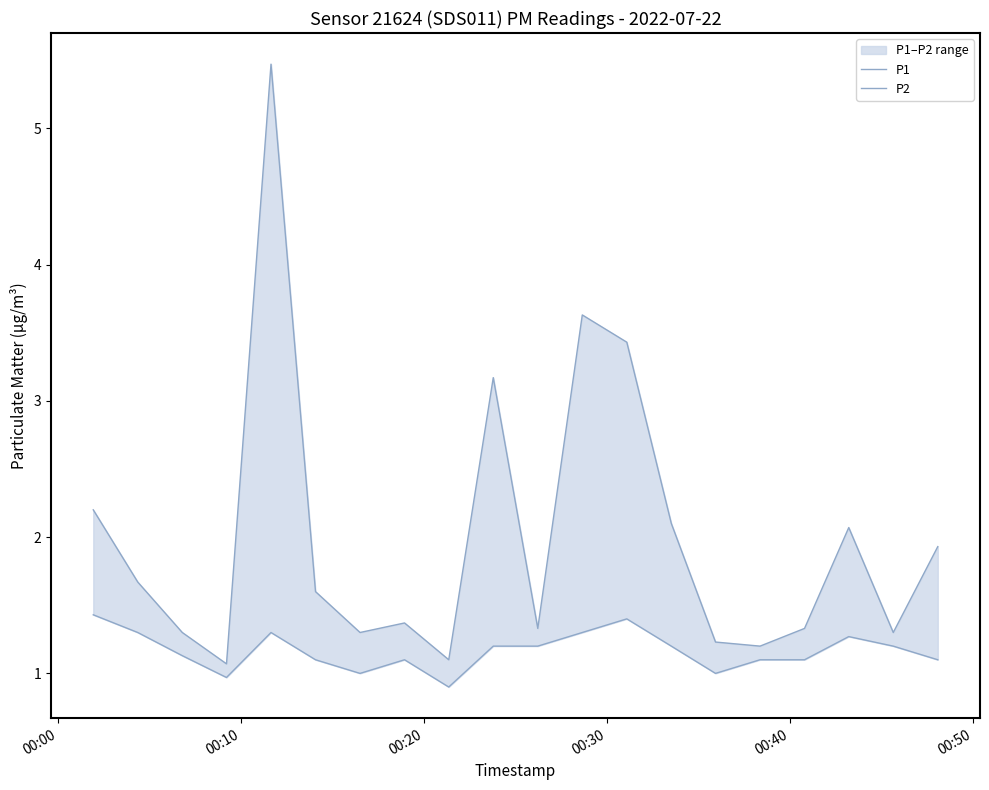

List the series in order of their peak value, highest first.

P1, P2